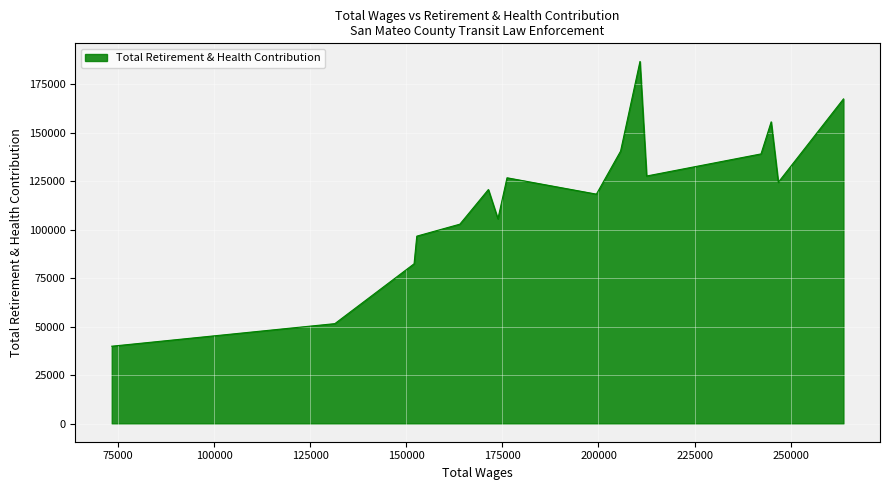

What is the difference between the maximum and minimum values?

146792